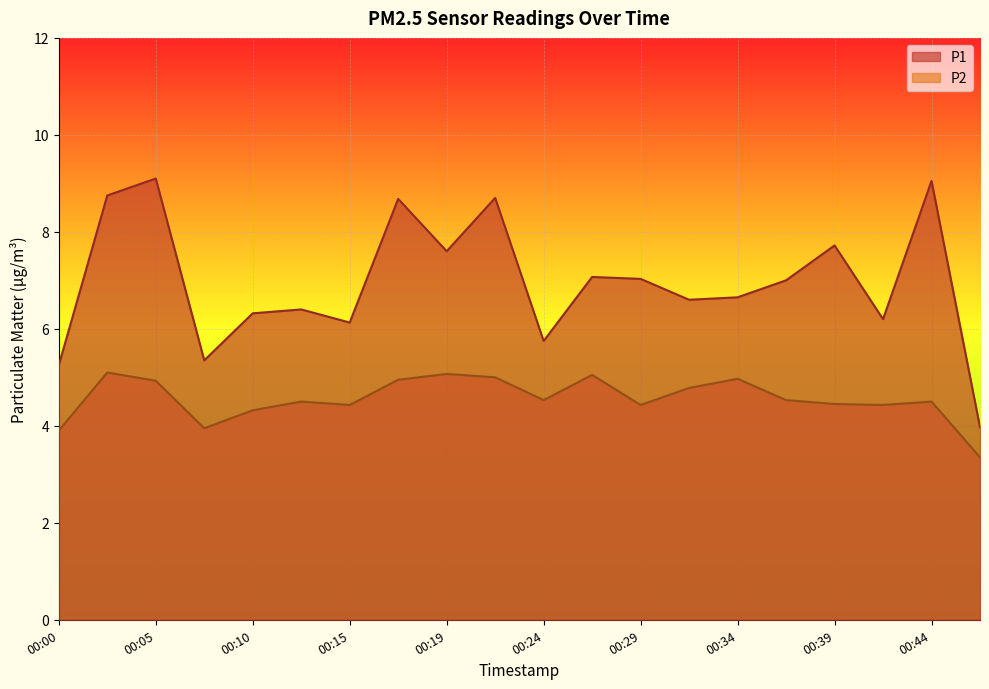

True or false: P2 and P1 intersect in this chart.

False